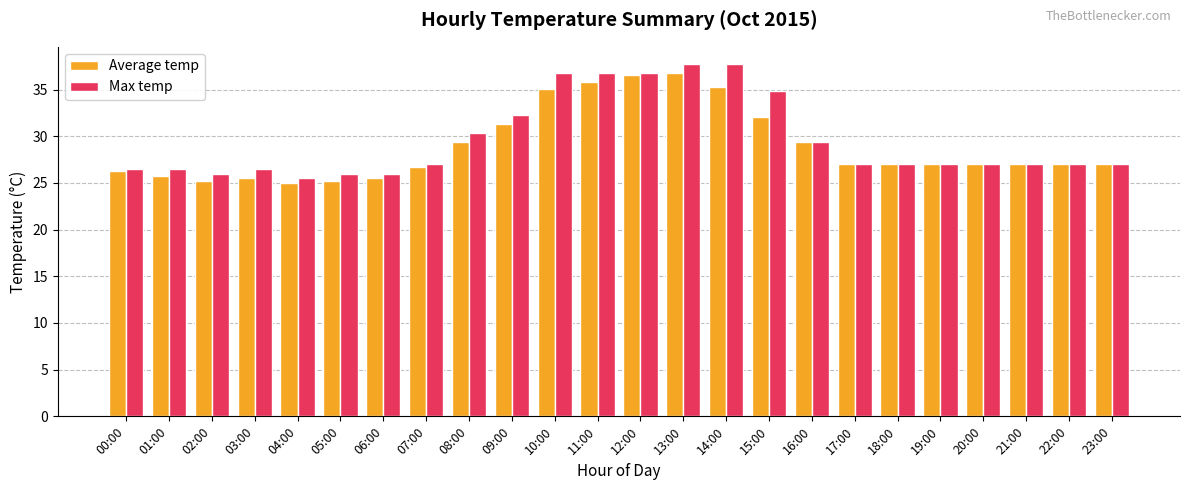

Which series has the largest range (max minus min)?

Max temp